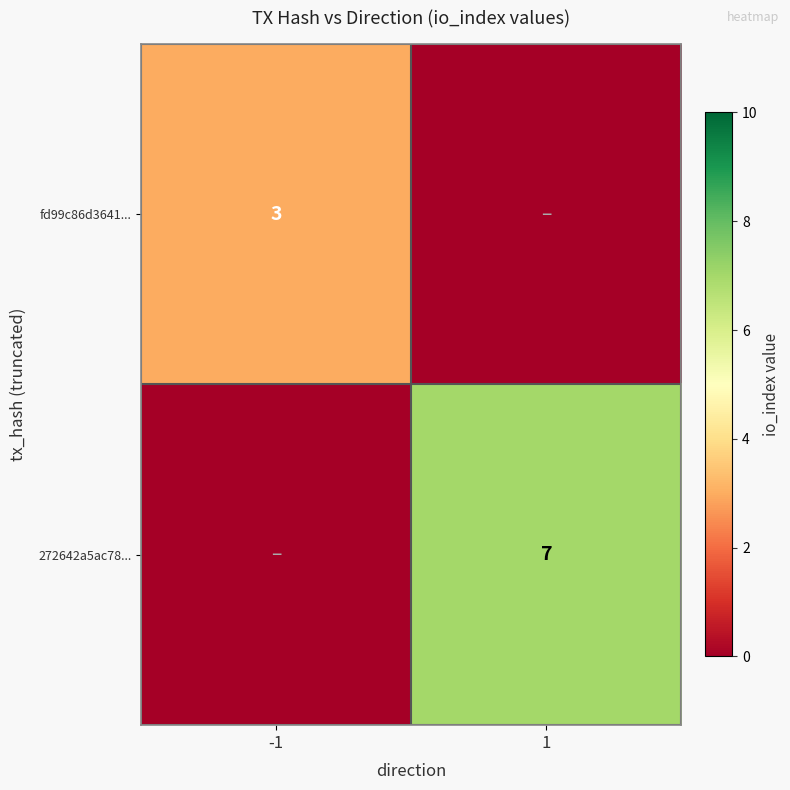

The 272642a5ac78... series shows 12 at 1. True or false?

False